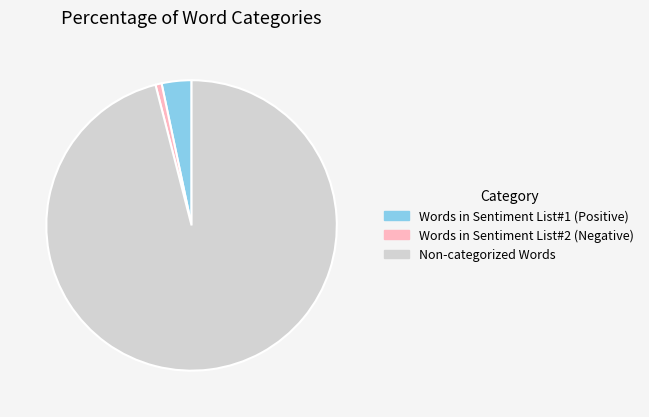

Which slice is the largest?

Non-categorized Words